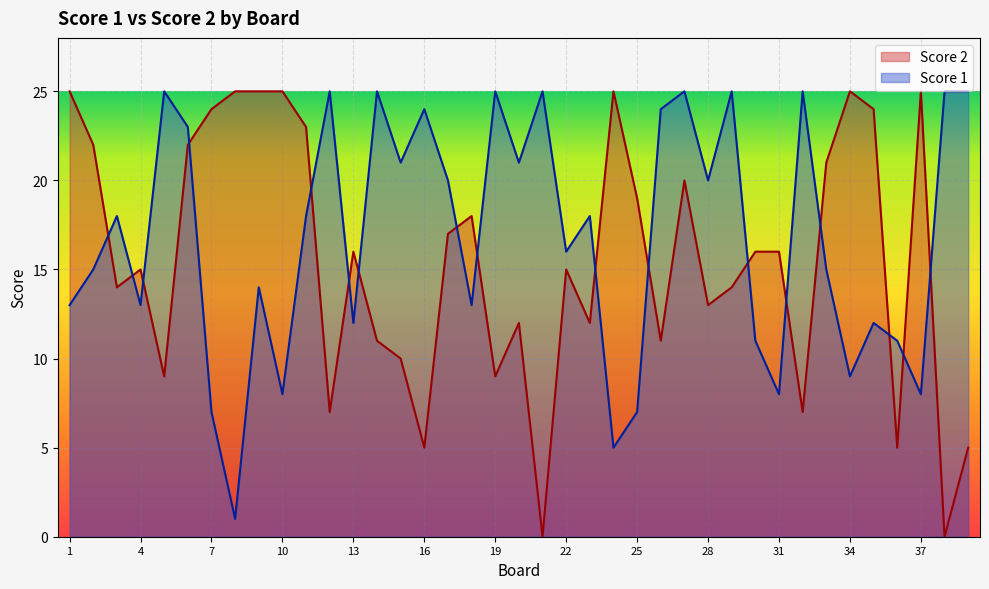

What is the sum of the Score 2 values at 13 and 18?

34